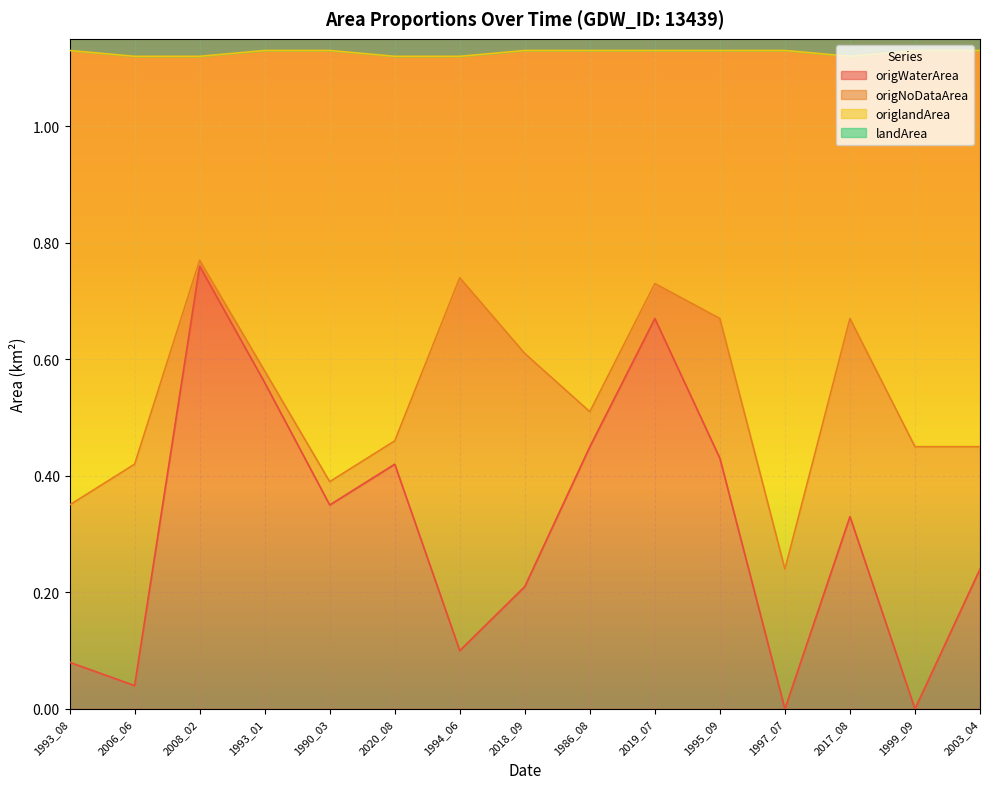

What is the label of the 4th point from the left?

1993_01